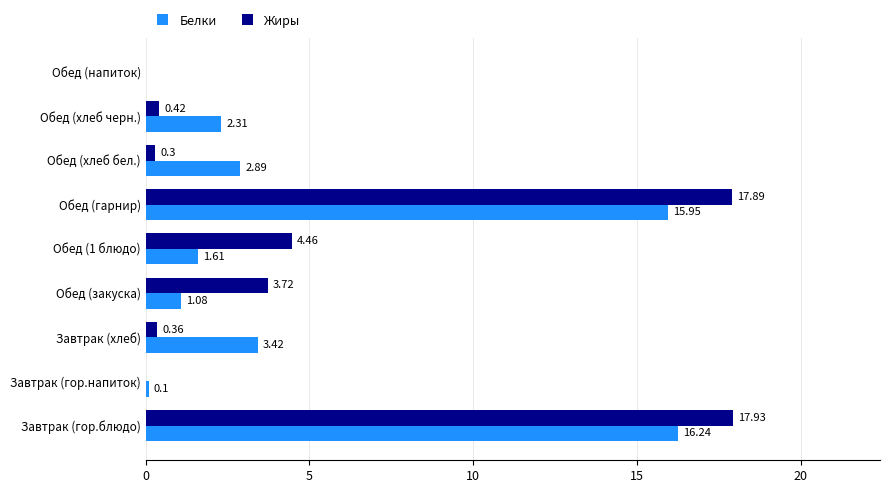

What is the sum of all Белки values?

43.6